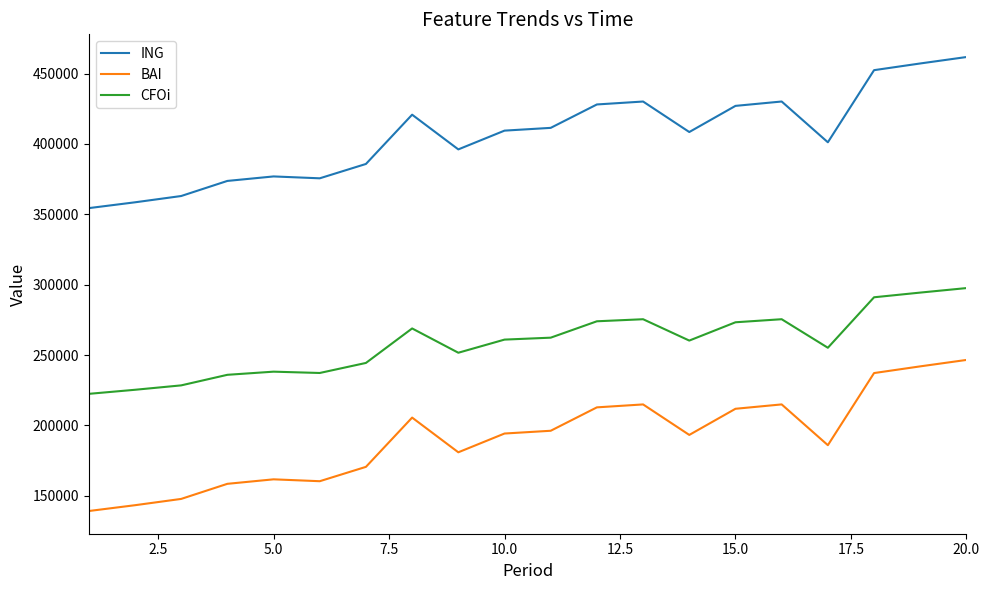

Which series has the largest total across all categories?

ING